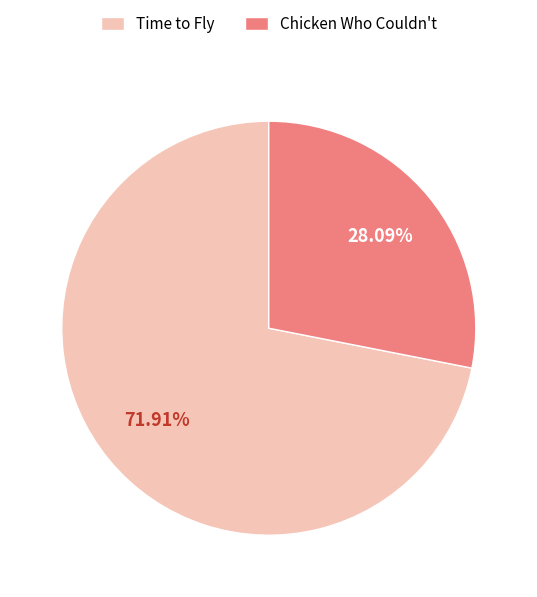

Rank the categories by value from highest to lowest.

Time to Fly, Chicken Who Couldn't